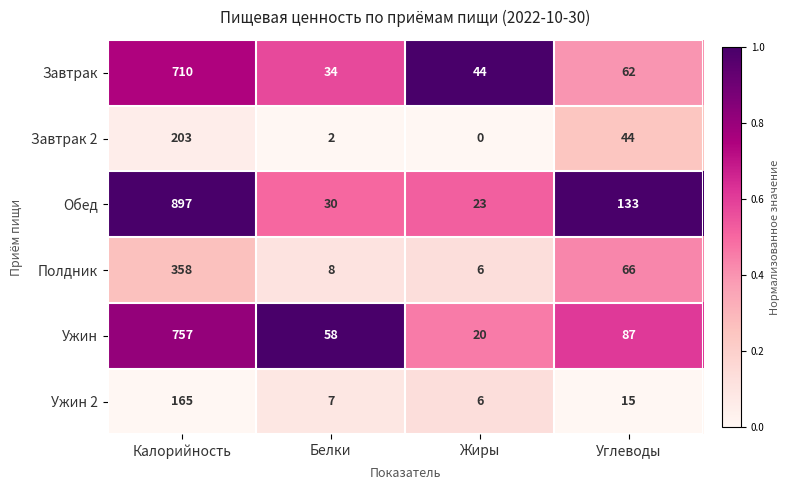

What is the approximate value of Завтрак 2 at Калорийность?

203